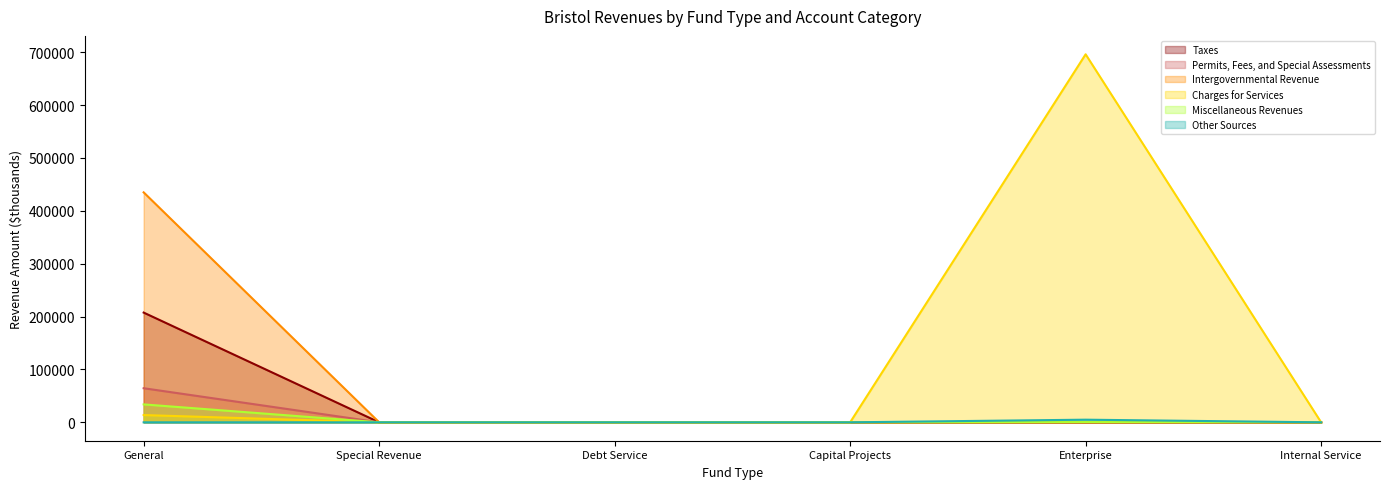

List the series in order of their peak value, lowest first.

Other Sources, Miscellaneous Revenues, Permits, Fees, and Special Assessments, Taxes, Intergovernmental Revenue, Charges for Services